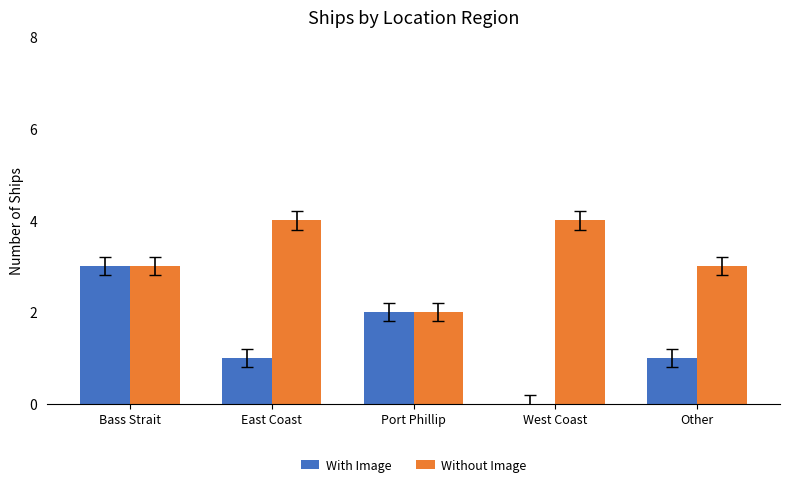

Which series changed the most between East Coast and Other?

Without Image